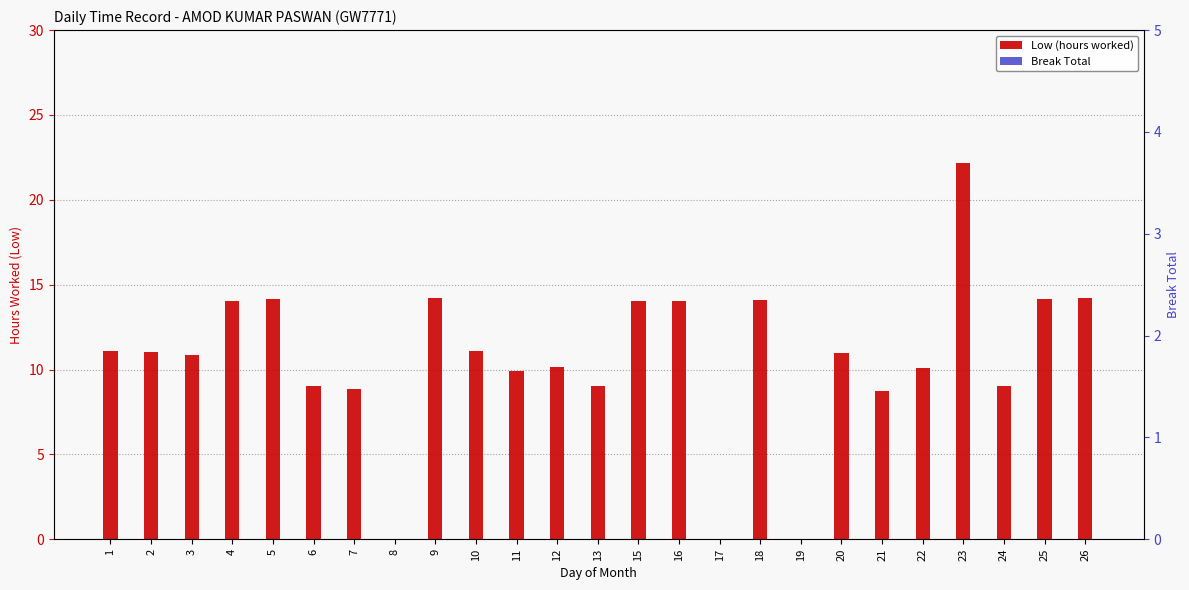

Is it true that Low (hours worked) equals 22.2 at 23?

True